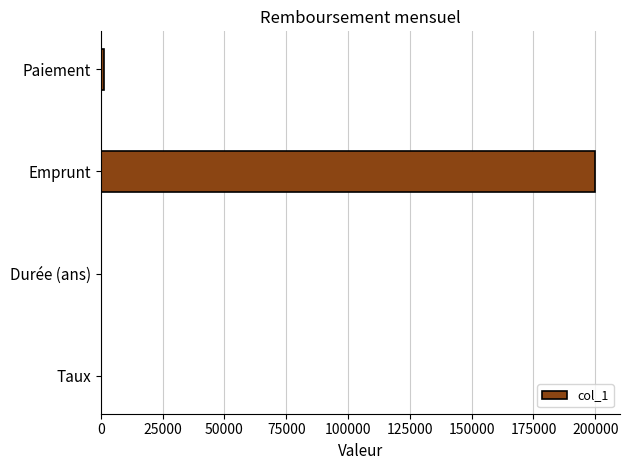

The chart shows a value of 90201.6 at Emprunt. True or false?

False